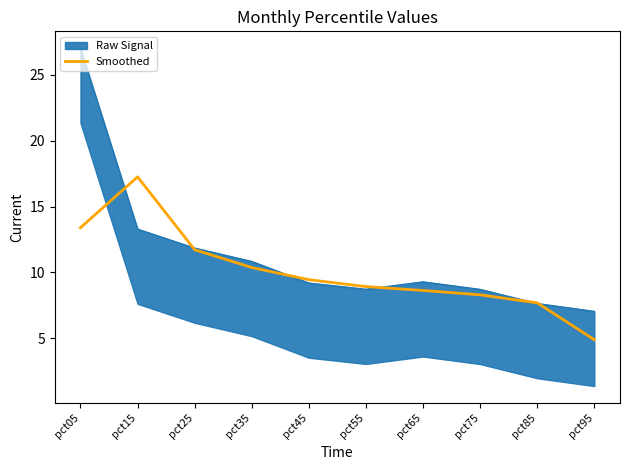

Where is the first local maximum?

pct15